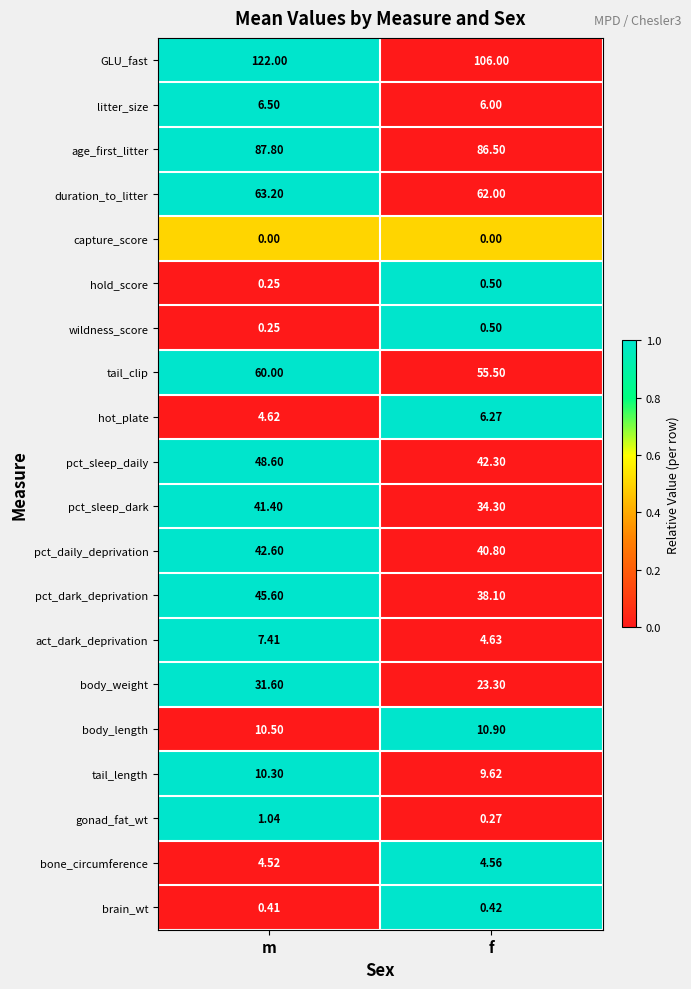

Between m and f, which series saw the biggest shift?

GLU_fast